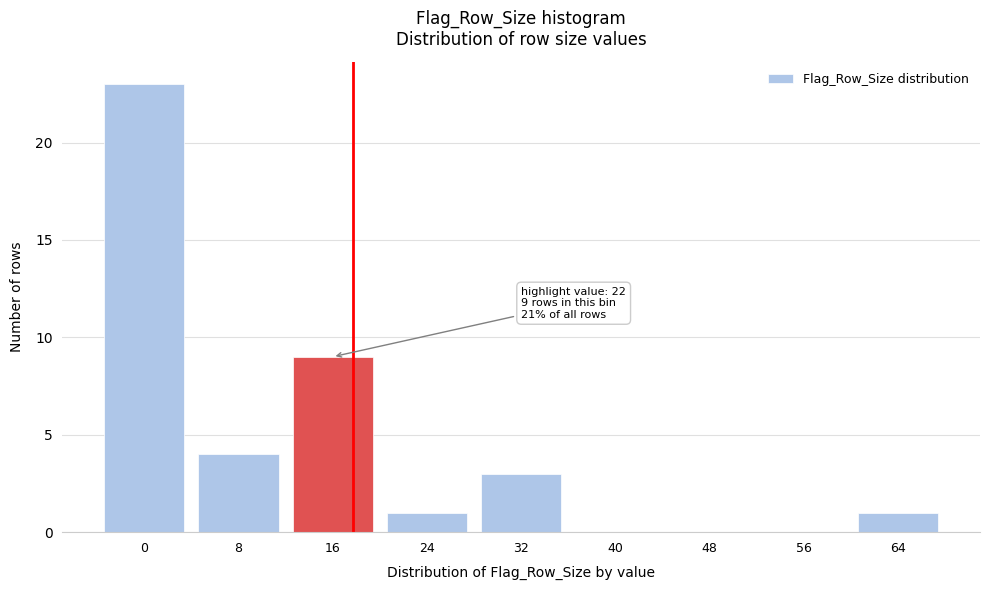

Reading left to right, what are all the values shown in this chart?

0=23	8=4	16=9	24=1	32=3	40=0	48=0	56=0	64=1